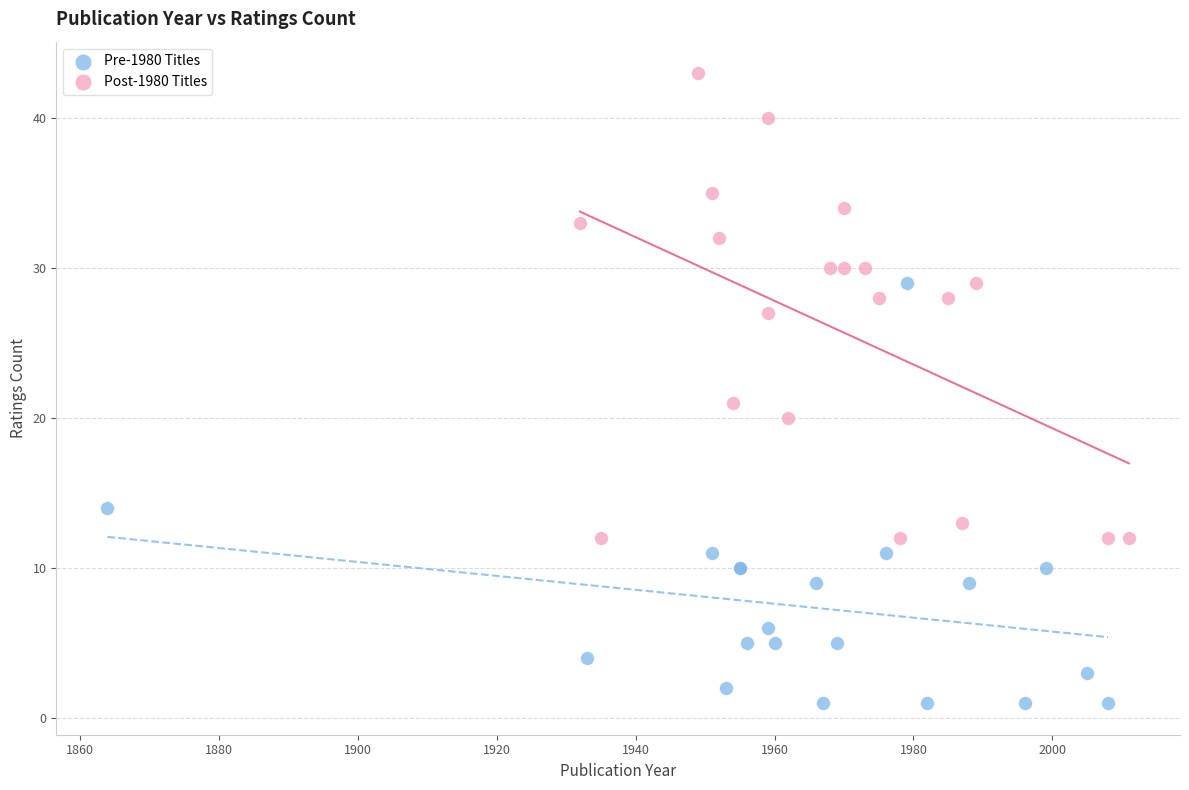

Which series contains the highest Y value?

Post-1980 Titles